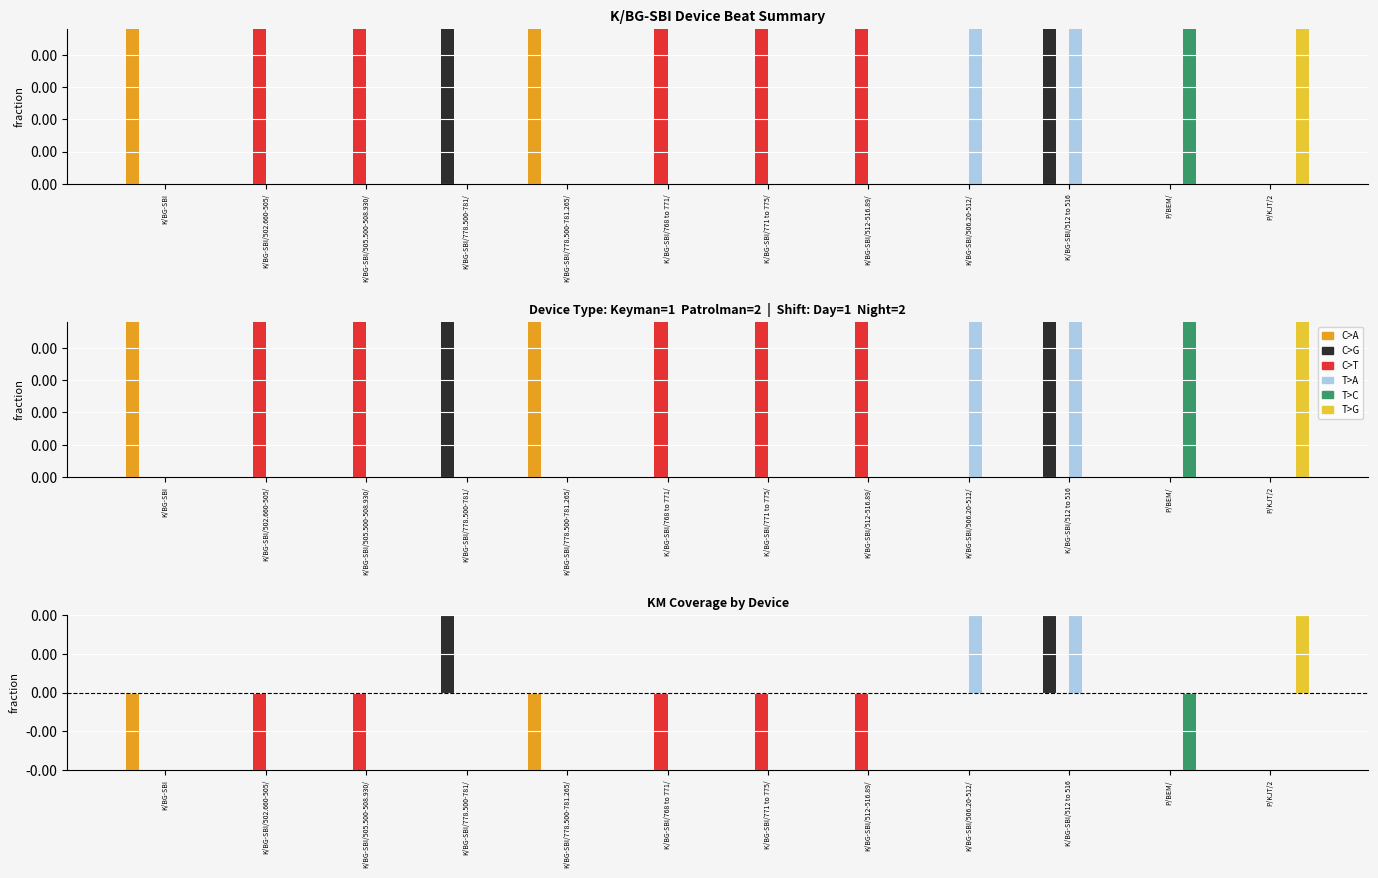

Which category has the lowest value in the C>G series?

K/BG-SBI